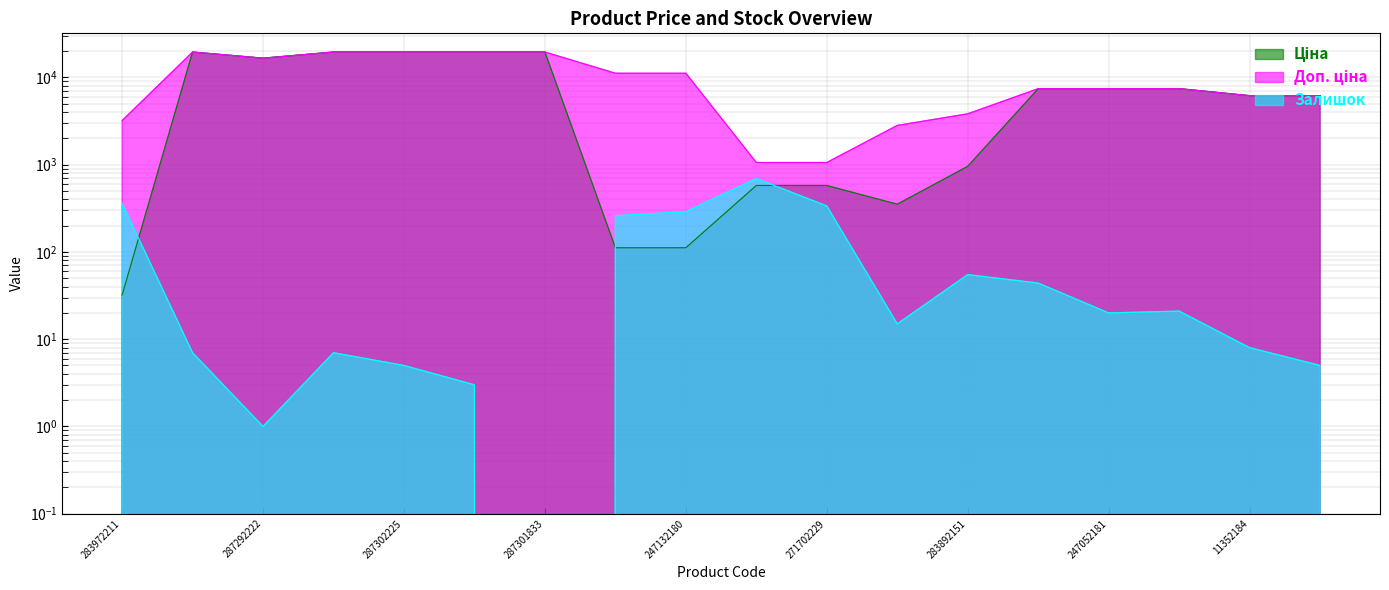

Where does the Залишок series first go above 20?

283972211